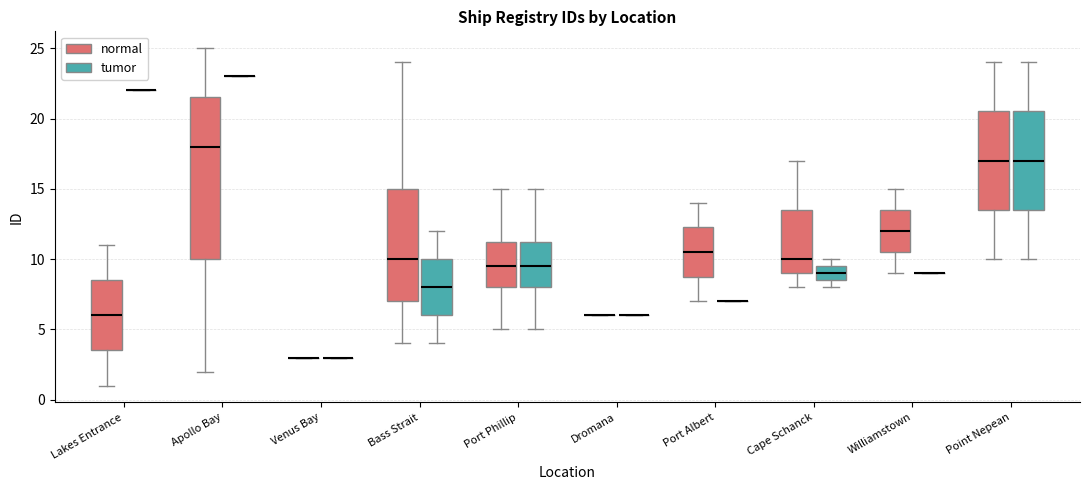

Reading left to right, read every box against the y-axis: the position of its median line, the range the box covers, and the ends of its whiskers. The values are not printed on the chart, so give them approximately, as read against the axis.

Lakes Entrance (normal): median 6.0, box 3.5 to 8.5, whiskers 1.0 to 11.0
Lakes Entrance (tumor): box collapsed to a line at 22.0, whiskers 22.0 to 22.0
Apollo Bay (normal): median 18.0, box 10.0 to 21.5, whiskers 2.0 to 25.0
Apollo Bay (tumor): box collapsed to a line at 23.0, whiskers 23.0 to 23.0
Venus Bay (normal): box collapsed to a line at 3.0, whiskers 3.0 to 3.0
Venus Bay (tumor): box collapsed to a line at 3.0, whiskers 3.0 to 3.0
Bass Strait (normal): median 10.0, box 7.0 to 15.0, whiskers 4.0 to 24.0
Bass Strait (tumor): median 8.0, box 6.0 to 10.0, whiskers 4.0 to 12.0
Port Phillip (normal): median 9.5, box 8.0 to 11.5, whiskers 5.0 to 15.0
Port Phillip (tumor): median 9.5, box 8.0 to 11.5, whiskers 5.0 to 15.0
Dromana (normal): box collapsed to a line at 6.0, whiskers 6.0 to 6.0
Dromana (tumor): box collapsed to a line at 6.0, whiskers 6.0 to 6.0
Port Albert (normal): median 10.5, box 9.0 to 12.5, whiskers 7.0 to 14.0
Port Albert (tumor): box collapsed to a line at 7.0, whiskers 7.0 to 7.0
Cape Schanck (normal): median 10.0, box 9.0 to 13.5, whiskers 8.0 to 17.0
Cape Schanck (tumor): median 9.0, box 8.5 to 9.5, whiskers 8.0 to 10.0
Williamstown (normal): median 12.0, box 10.5 to 13.5, whiskers 9.0 to 15.0
Williamstown (tumor): box collapsed to a line at 9.0, whiskers 9.0 to 9.0
Point Nepean (normal): median 17.0, box 13.5 to 20.5, whiskers 10.0 to 24.0
Point Nepean (tumor): median 17.0, box 13.5 to 20.5, whiskers 10.0 to 24.0